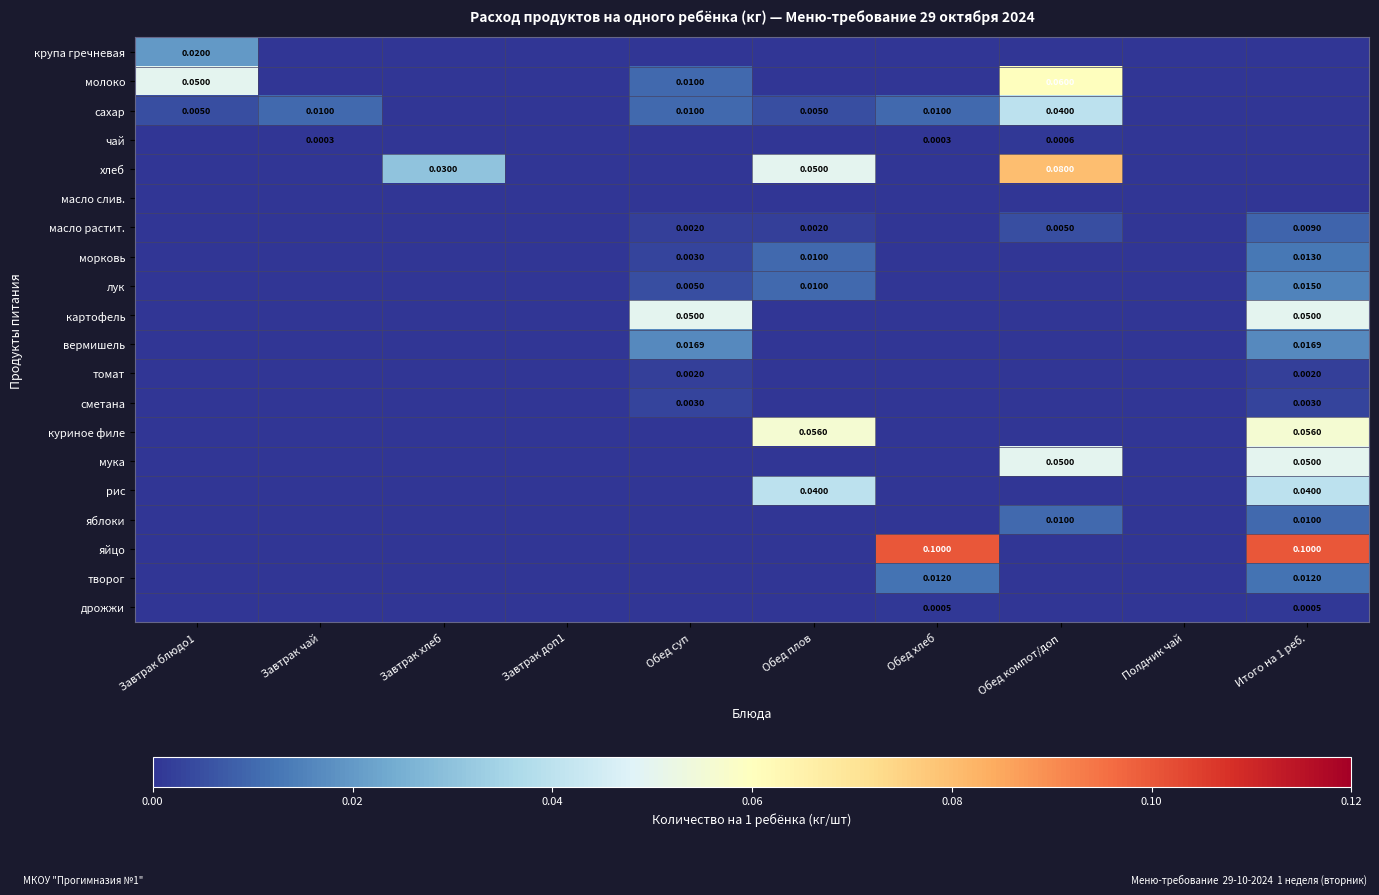

Is the value of сметана at Обед суп greater than the value of молоко at Завтрак блюдо1?

No